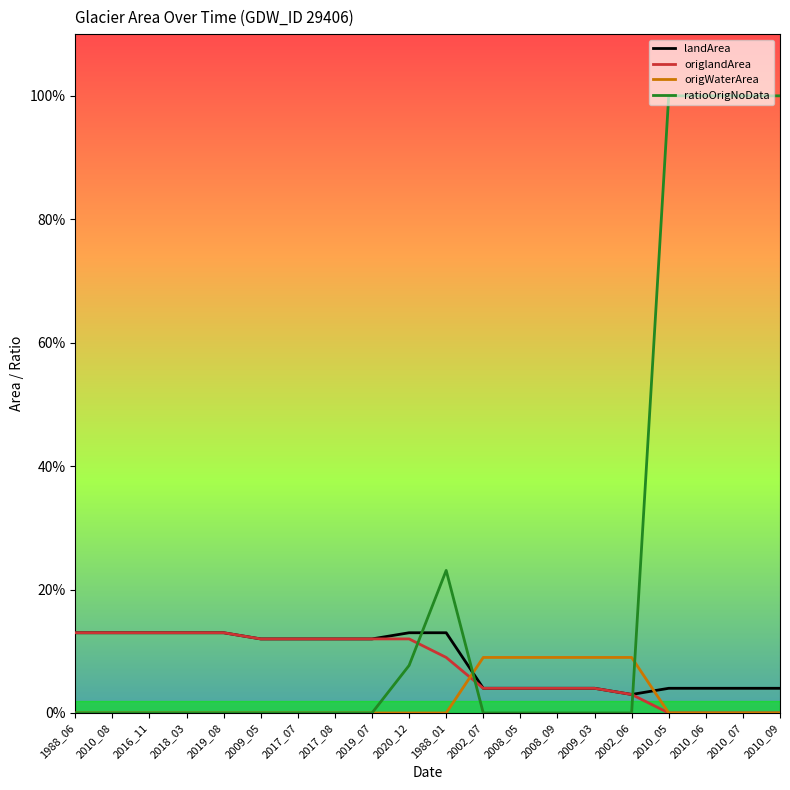

What are all the series names shown in the legend?

landArea, origlandArea, origWaterArea, ratioOrigNoData